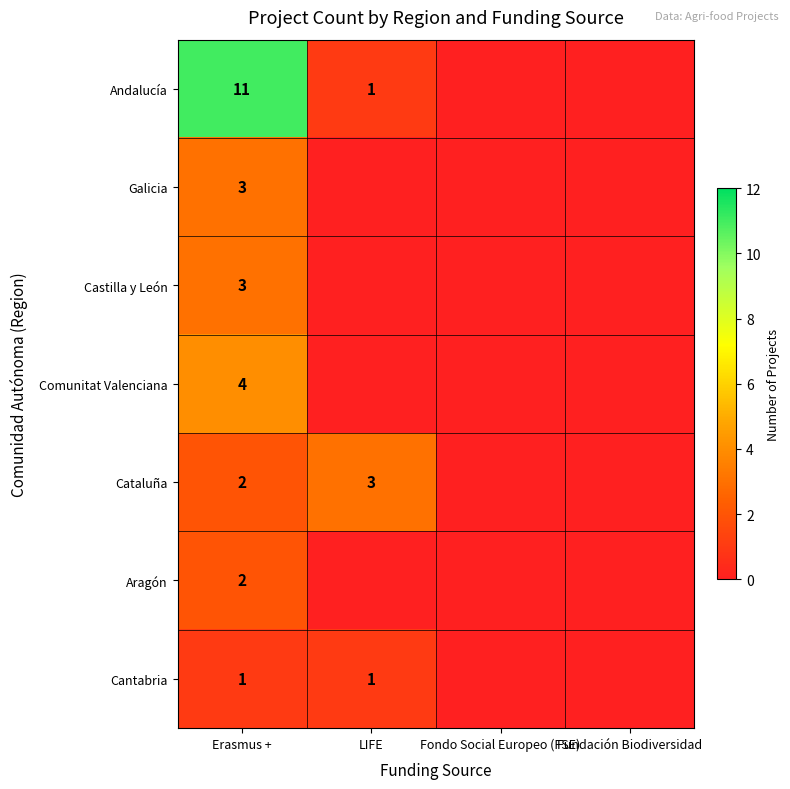

The value of Cataluña at LIFE is 4. True or false?

False